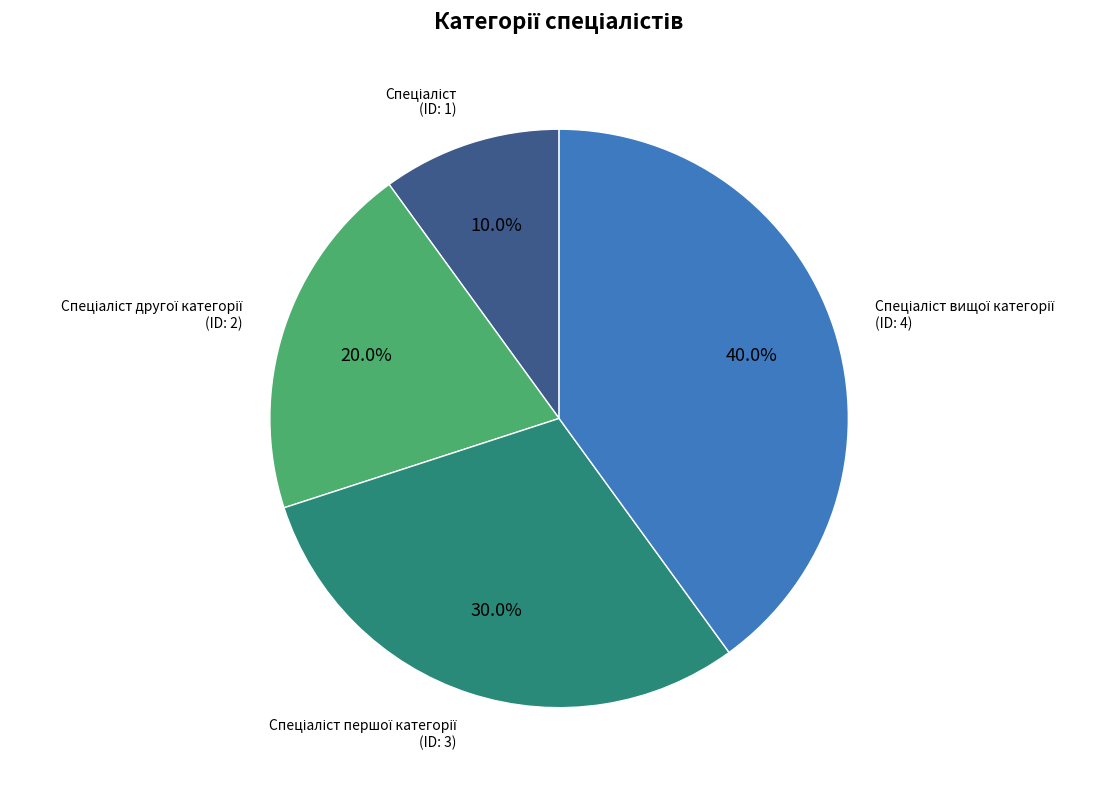

Is there a majority slice in this chart?

No